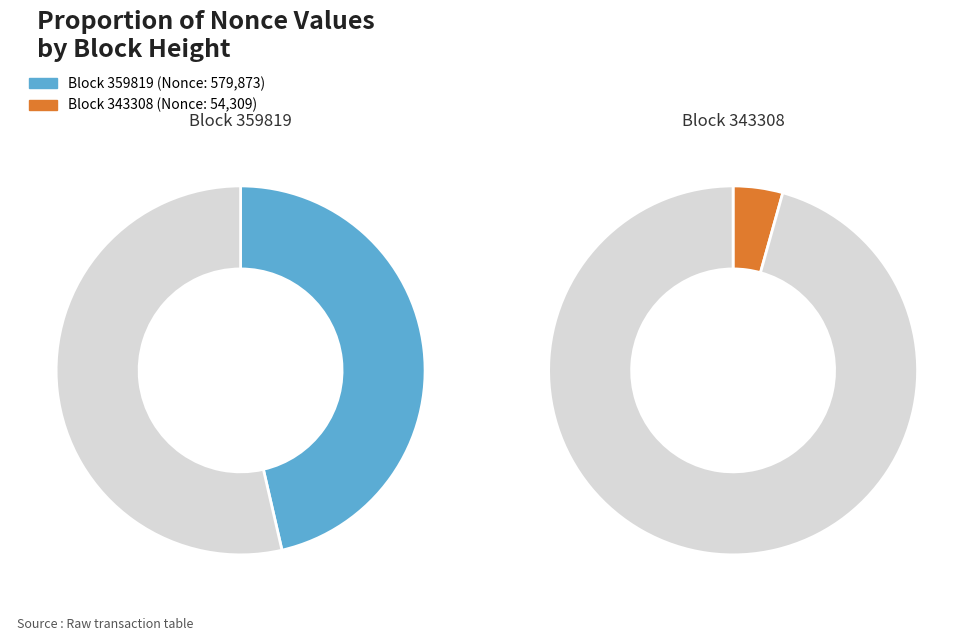

The 359819 slice represents 46% of the pie. True or false?

True